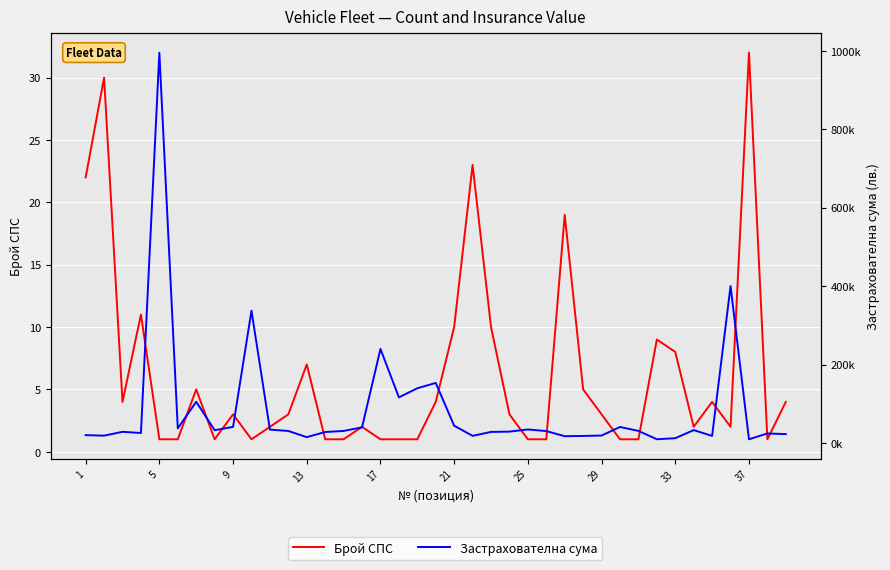

The Застрахователна сума series shows 28657.3 at 27. True or false?

False